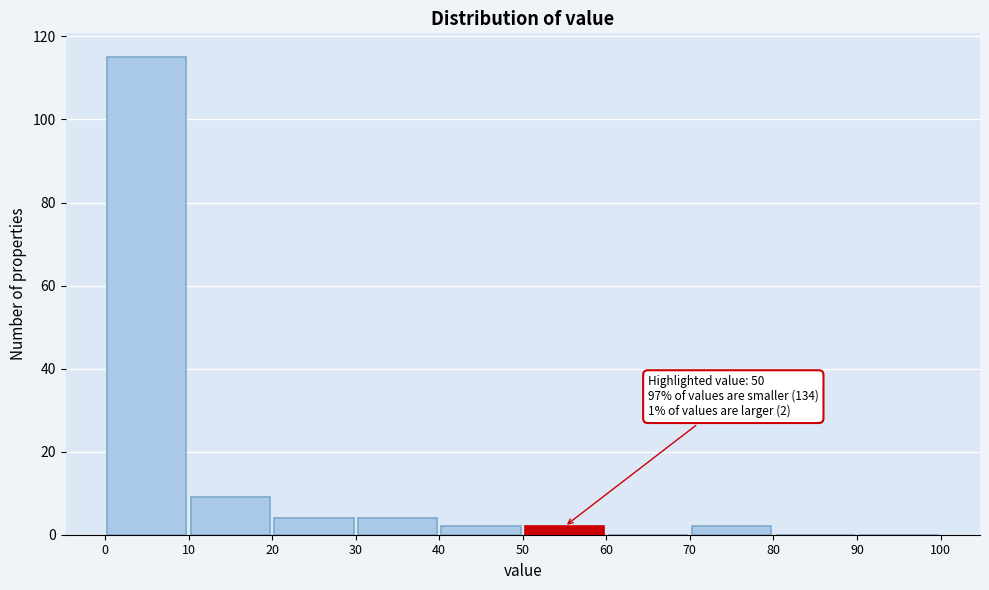

Over which range of the x-axis is the bar tallest?

0 to 10